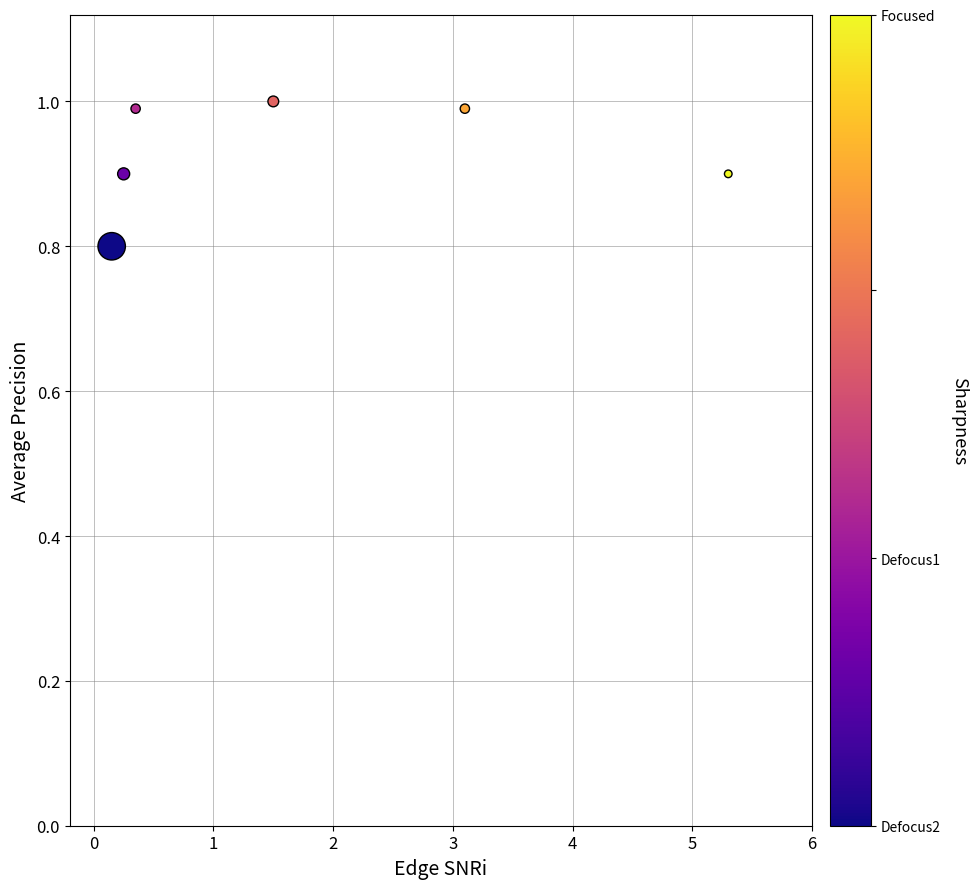

What Y value in the scatter plot is closest to 0?

0.8